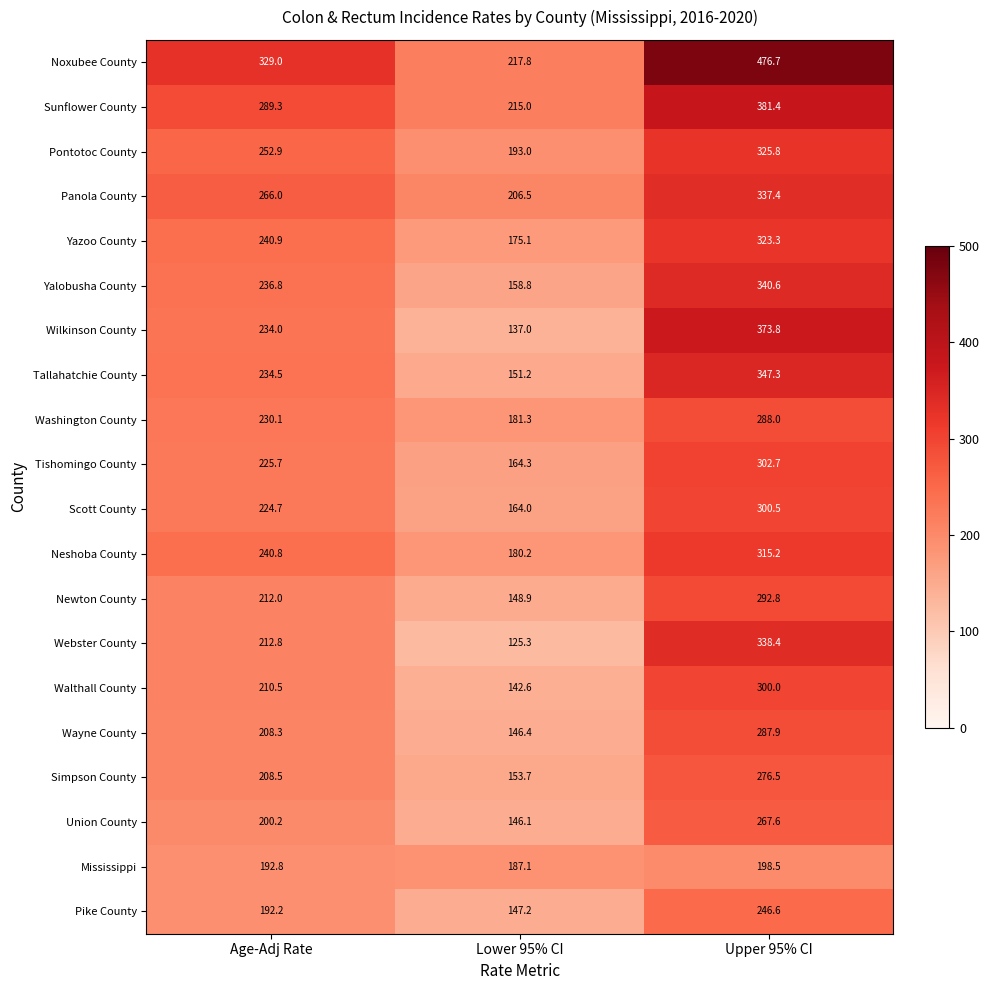

Which series has the largest total across all categories?

Noxubee County